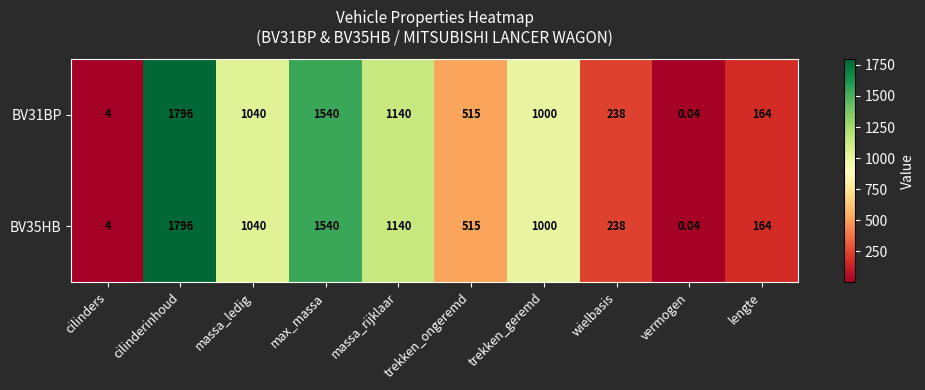

Rank the categories by BV35HB value from highest to lowest.

cilinderinhoud, max_massa, massa_rijklaar, massa_ledig, trekken_geremd, trekken_ongeremd, wielbasis, lengte, cilinders, vermogen